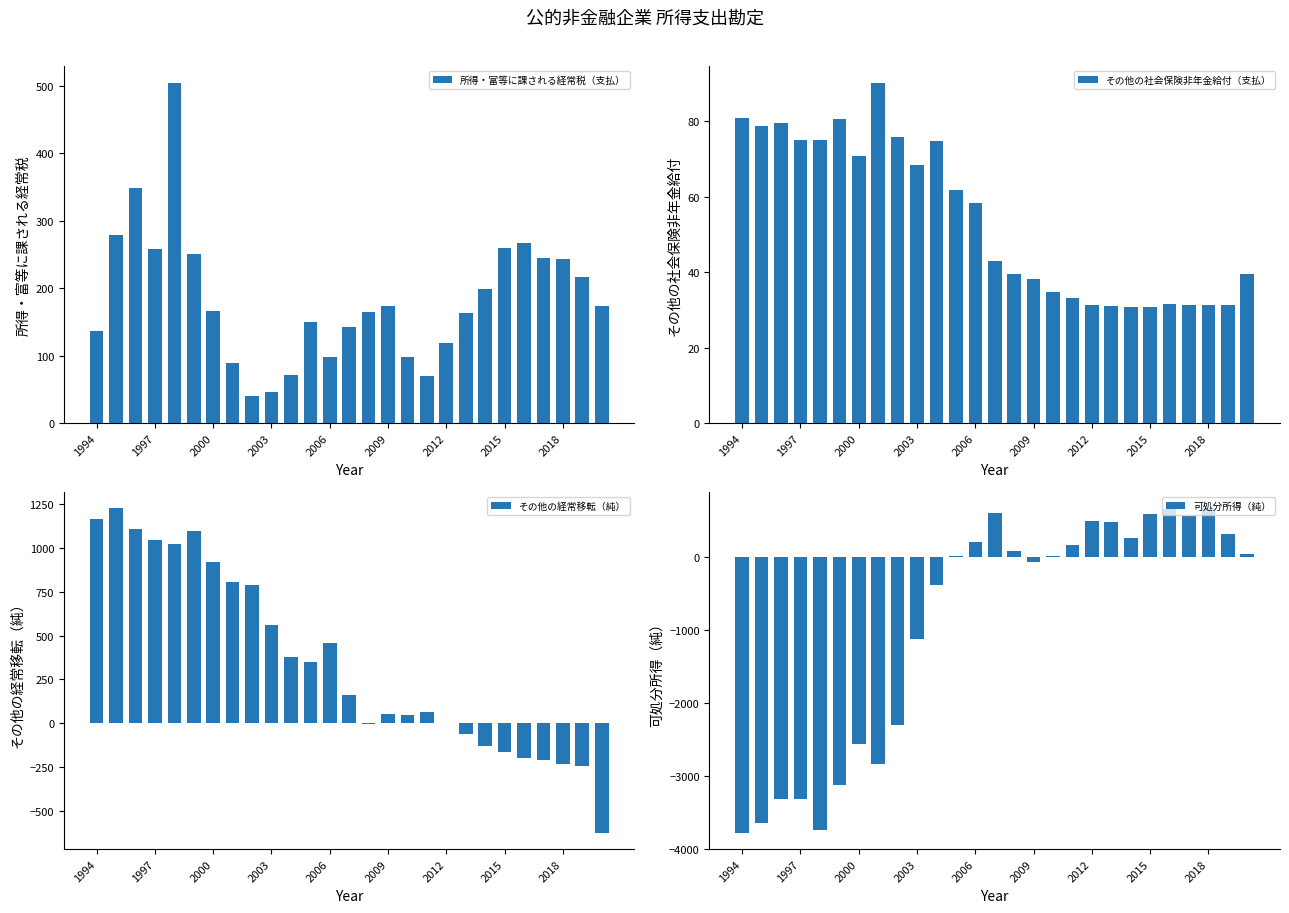

What position from the right is 16?

11